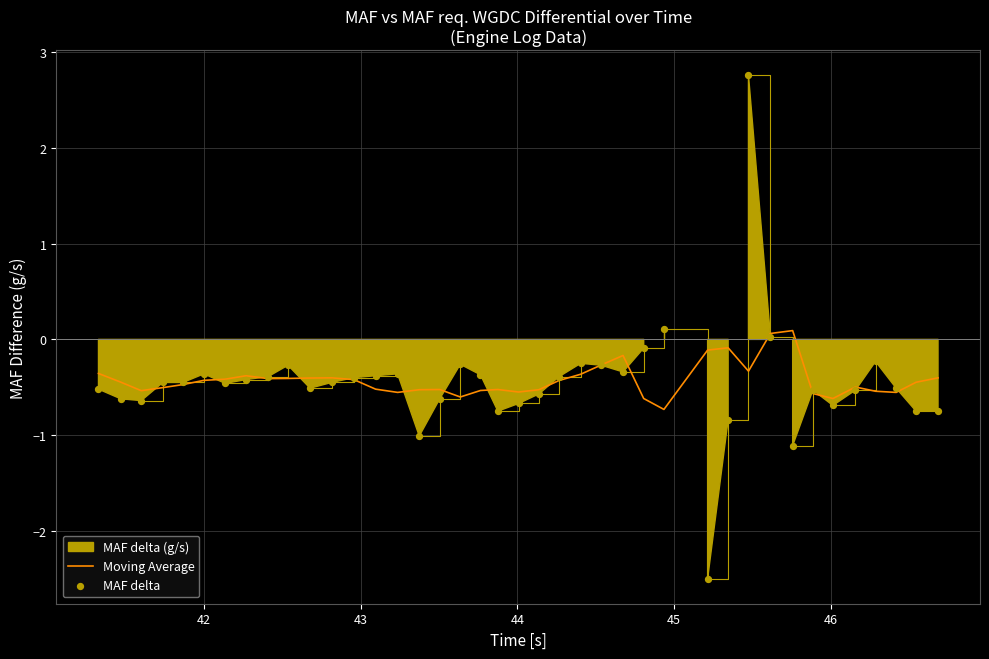

Which series has the largest total across all categories?

Moving Average